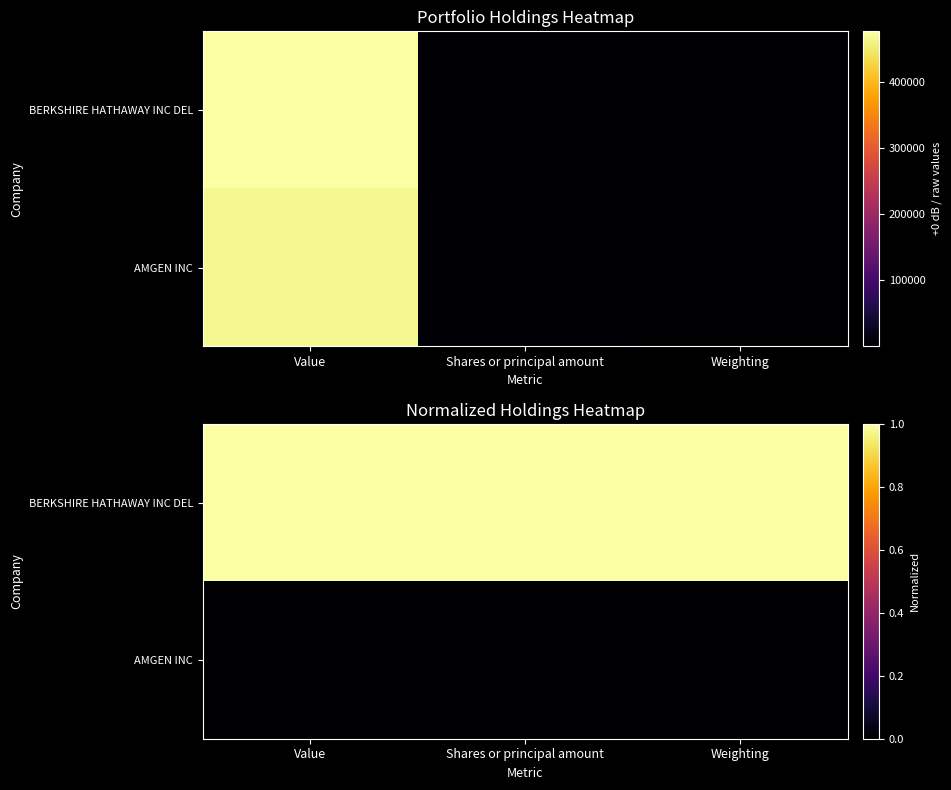

Read the BERKSHIRE HATHAWAY INC DEL value at Weighting.

1.0